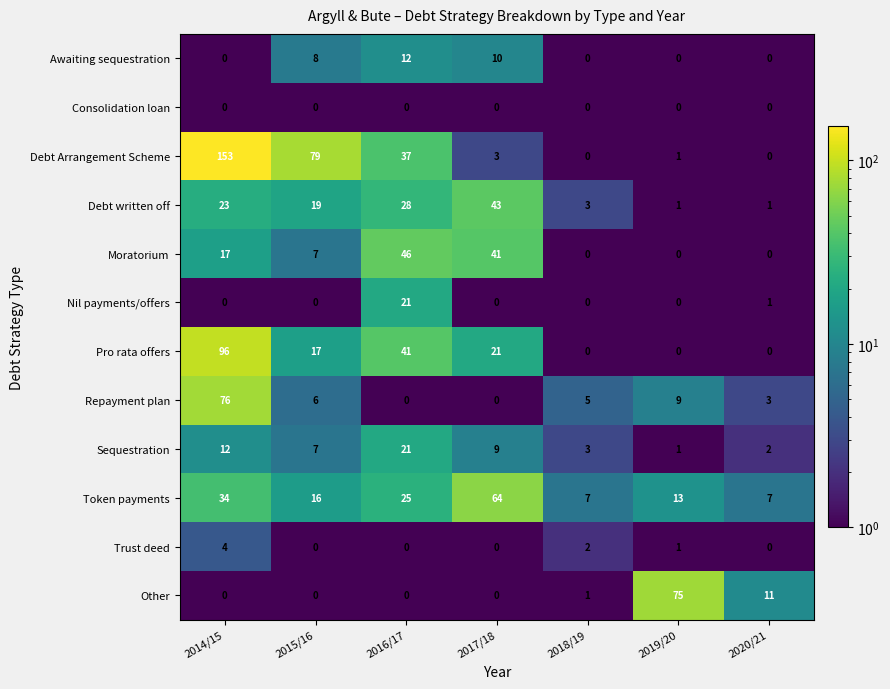

What is the difference between the highest and lowest values at 2018/19?

7